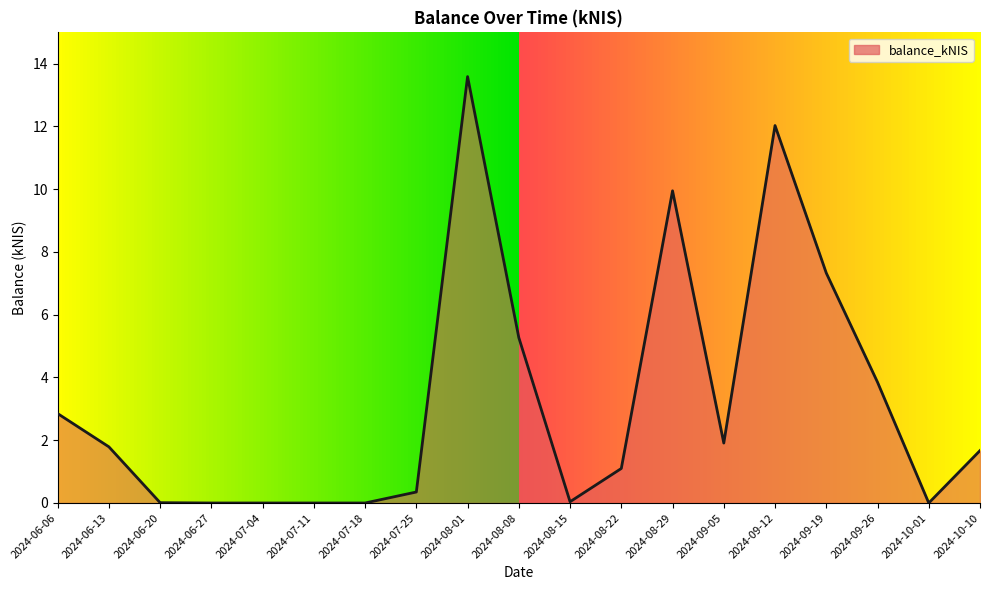

True or false: the data has more than 0 interior local peaks.

True